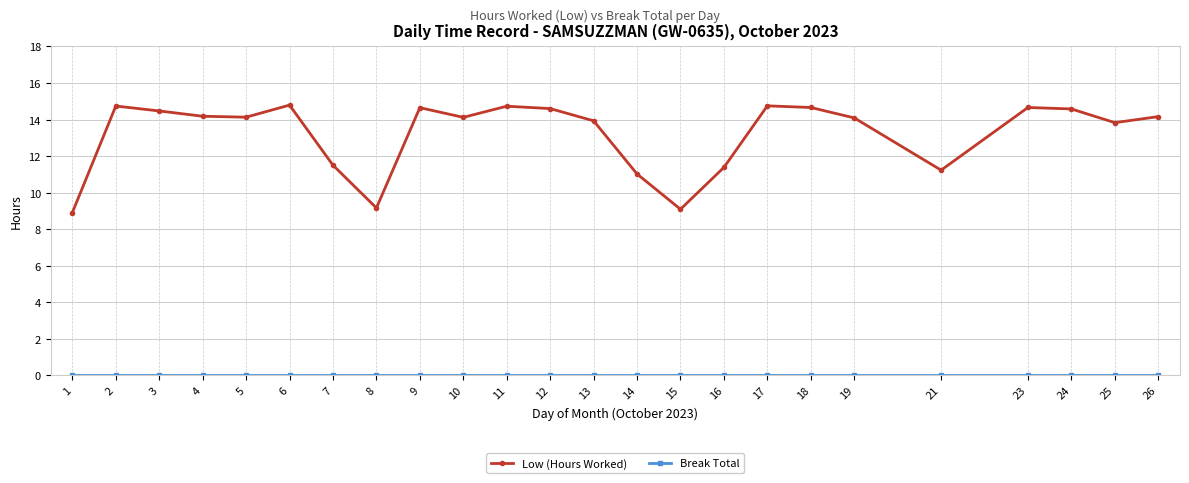

Is this an area chart (filled region under the line)?

No